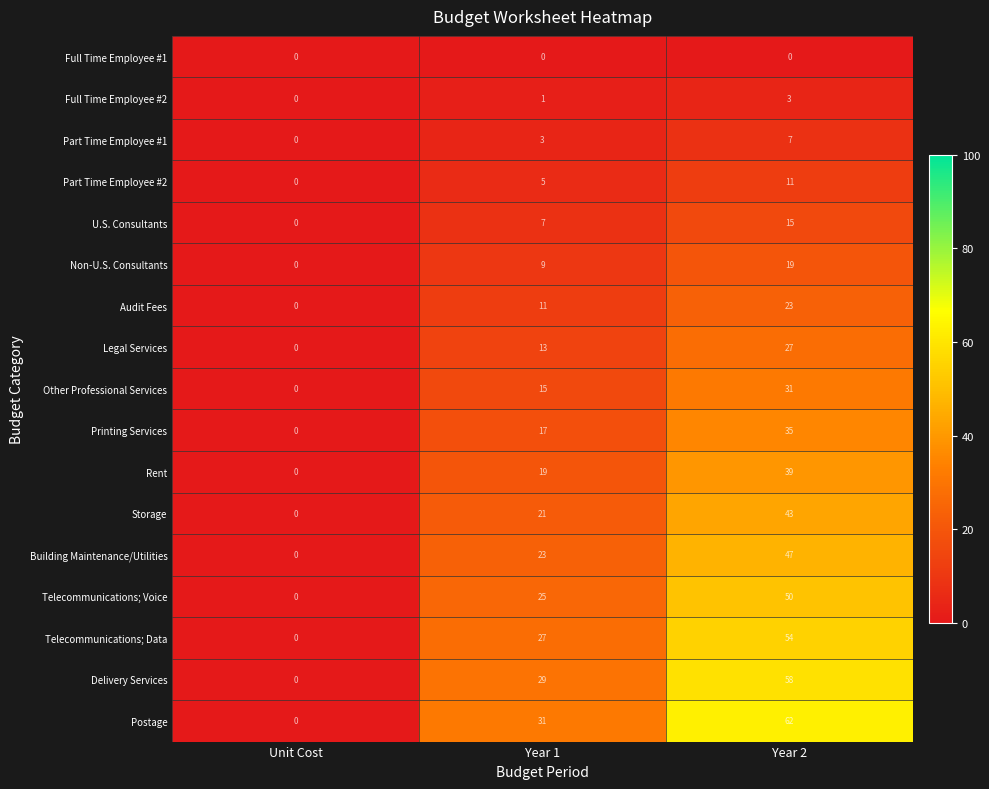

True or false: Legal Services has a value of 16 at Unit Cost.

False